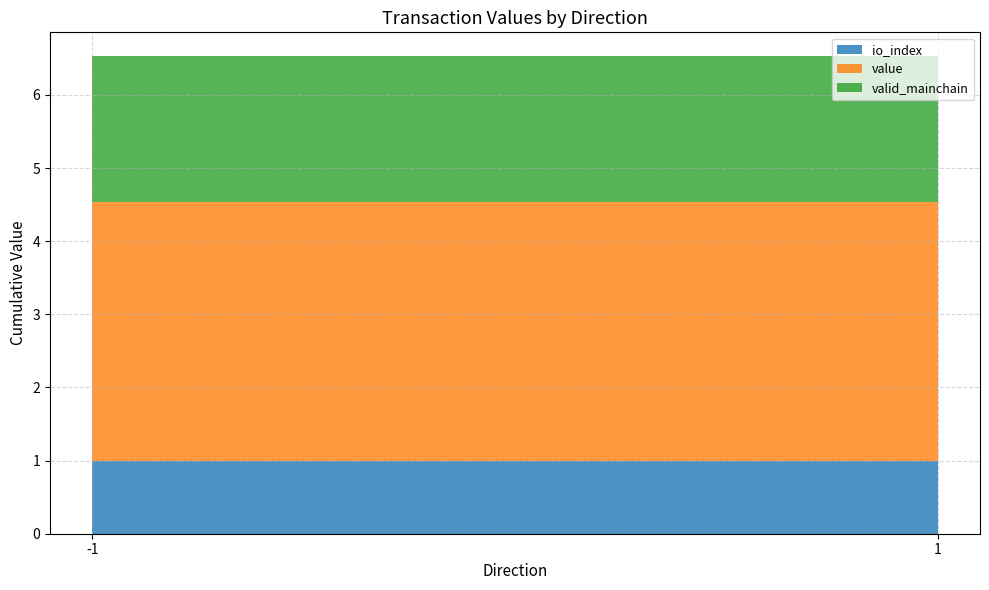

The io_index series shows 0.6 at -1. True or false?

False